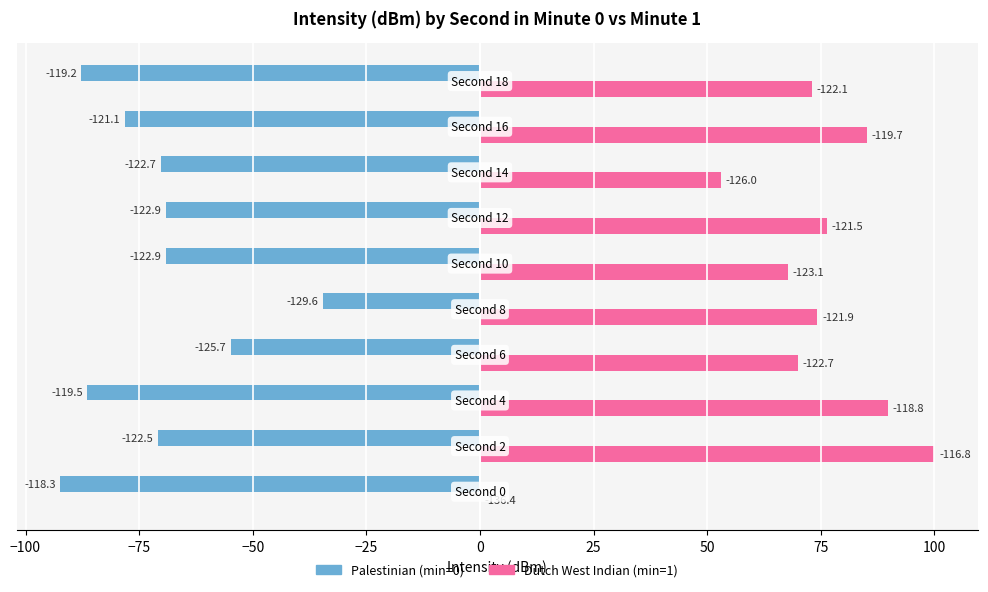

How many bars are there in each group?

2